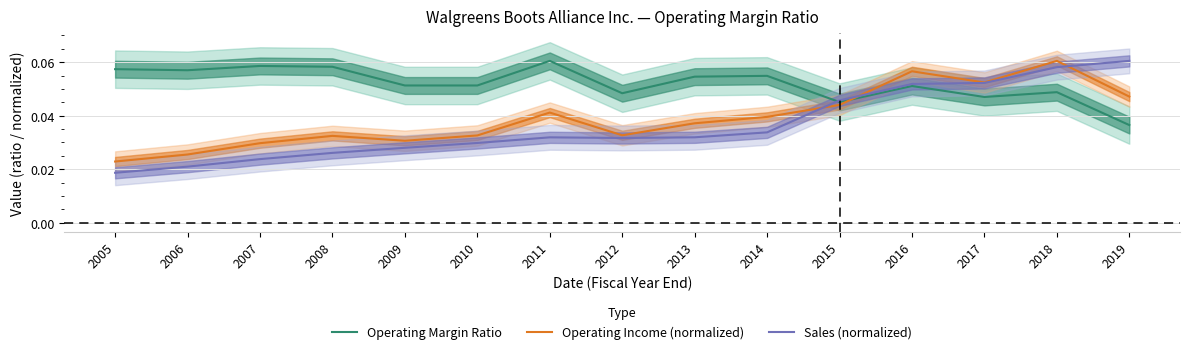

After their last crossing, which series has the higher values: Operating Income (normalized) or Operating Margin Ratio?

Operating Income (normalized)